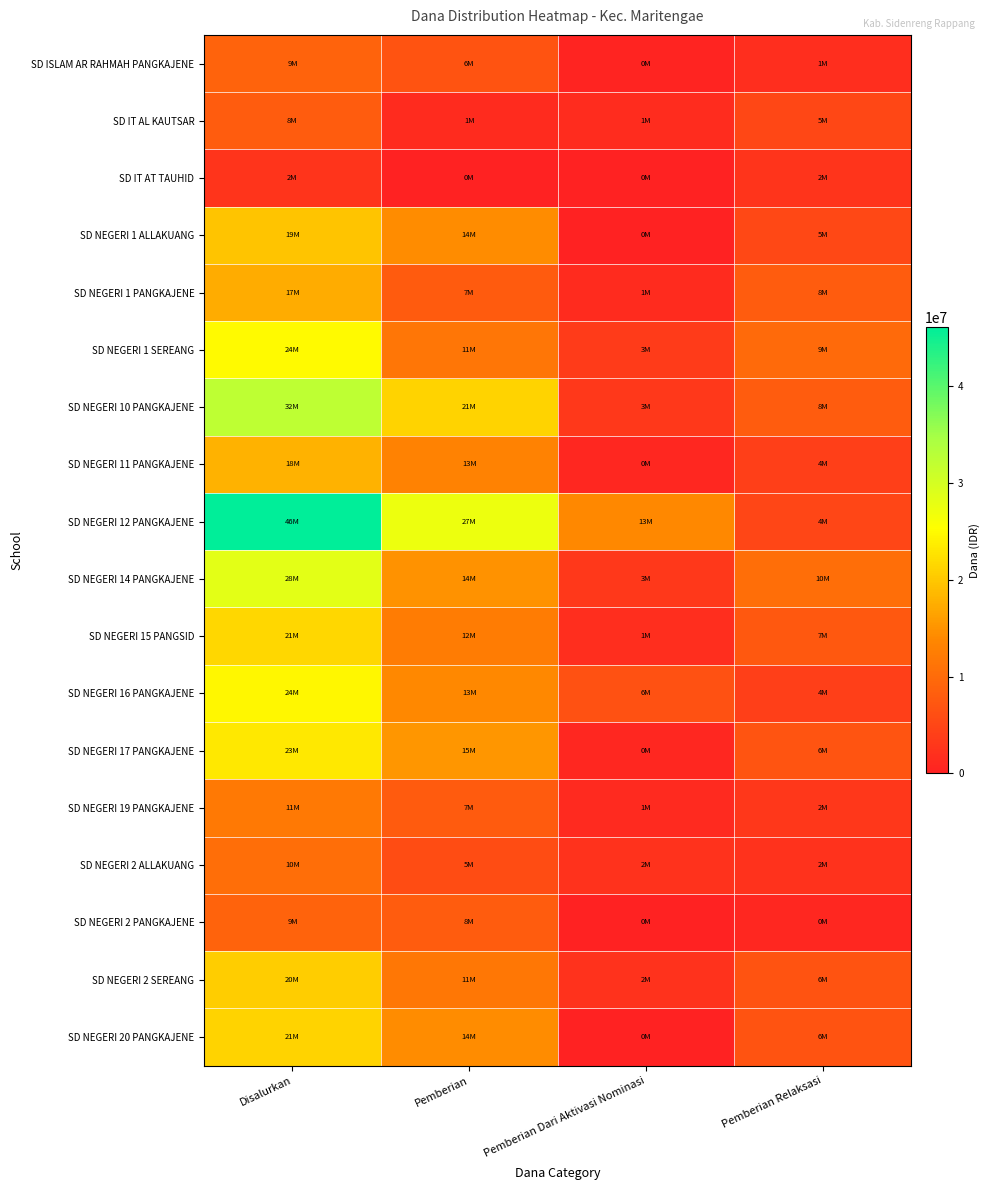

Reading left to right, what are all the values shown in this chart?

SD ISLAM AR RAHMAH PANGKAJENE: Disalurkan=9000000	Pemberian=6750000	Pemberian Dari Aktivasi Nominasi=450000	Pemberian Relaksasi=1800000
SD IT AL KAUTSAR: Disalurkan=8100000	Pemberian=1350000	Pemberian Dari Aktivasi Nominasi=1575000	Pemberian Relaksasi=5175000
SD IT AT TAUHID: Disalurkan=2700000	Pemberian=0	Pemberian Dari Aktivasi Nominasi=0	Pemberian Relaksasi=2700000
SD NEGERI 1 ALLAKUANG: Disalurkan=19800000	Pemberian=14400000	Pemberian Dari Aktivasi Nominasi=0	Pemberian Relaksasi=5400000
SD NEGERI 1 PANGKAJENE: Disalurkan=17325000	Pemberian=7875000	Pemberian Dari Aktivasi Nominasi=1350000	Pemberian Relaksasi=8100000
SD NEGERI 1 SEREANG: Disalurkan=24975000	Pemberian=11475000	Pemberian Dari Aktivasi Nominasi=3600000	Pemberian Relaksasi=9900000
SD NEGERI 10 PANGKAJENE: Disalurkan=32400000	Pemberian=21150000	Pemberian Dari Aktivasi Nominasi=3150000	Pemberian Relaksasi=8100000
SD NEGERI 11 PANGKAJENE: Disalurkan=18000000	Pemberian=13050000	Pemberian Dari Aktivasi Nominasi=900000	Pemberian Relaksasi=4050000
SD NEGERI 12 PANGKAJENE: Disalurkan=46125000	Pemberian=27225000	Pemberian Dari Aktivasi Nominasi=13950000	Pemberian Relaksasi=4950000
SD NEGERI 14 PANGKAJENE: Disalurkan=28350000	Pemberian=14850000	Pemberian Dari Aktivasi Nominasi=3150000	Pemberian Relaksasi=10350000
SD NEGERI 15 PANGSID: Disalurkan=21600000	Pemberian=12375000	Pemberian Dari Aktivasi Nominasi=1800000	Pemberian Relaksasi=7425000
SD NEGERI 16 PANGKAJENE: Disalurkan=24525000	Pemberian=13950000	Pemberian Dari Aktivasi Nominasi=6525000	Pemberian Relaksasi=4050000
SD NEGERI 17 PANGKAJENE: Disalurkan=23175000	Pemberian=15300000	Pemberian Dari Aktivasi Nominasi=900000	Pemberian Relaksasi=6975000
SD NEGERI 19 PANGKAJENE: Disalurkan=11925000	Pemberian=7875000	Pemberian Dari Aktivasi Nominasi=1125000	Pemberian Relaksasi=2925000
SD NEGERI 2 ALLAKUANG: Disalurkan=10350000	Pemberian=5850000	Pemberian Dari Aktivasi Nominasi=2250000	Pemberian Relaksasi=2250000
SD NEGERI 2 PANGKAJENE: Disalurkan=9000000	Pemberian=8100000	Pemberian Dari Aktivasi Nominasi=0	Pemberian Relaksasi=900000
SD NEGERI 2 SEREANG: Disalurkan=20700000	Pemberian=11700000	Pemberian Dari Aktivasi Nominasi=2250000	Pemberian Relaksasi=6750000
SD NEGERI 20 PANGKAJENE: Disalurkan=21150000	Pemberian=14400000	Pemberian Dari Aktivasi Nominasi=0	Pemberian Relaksasi=6750000